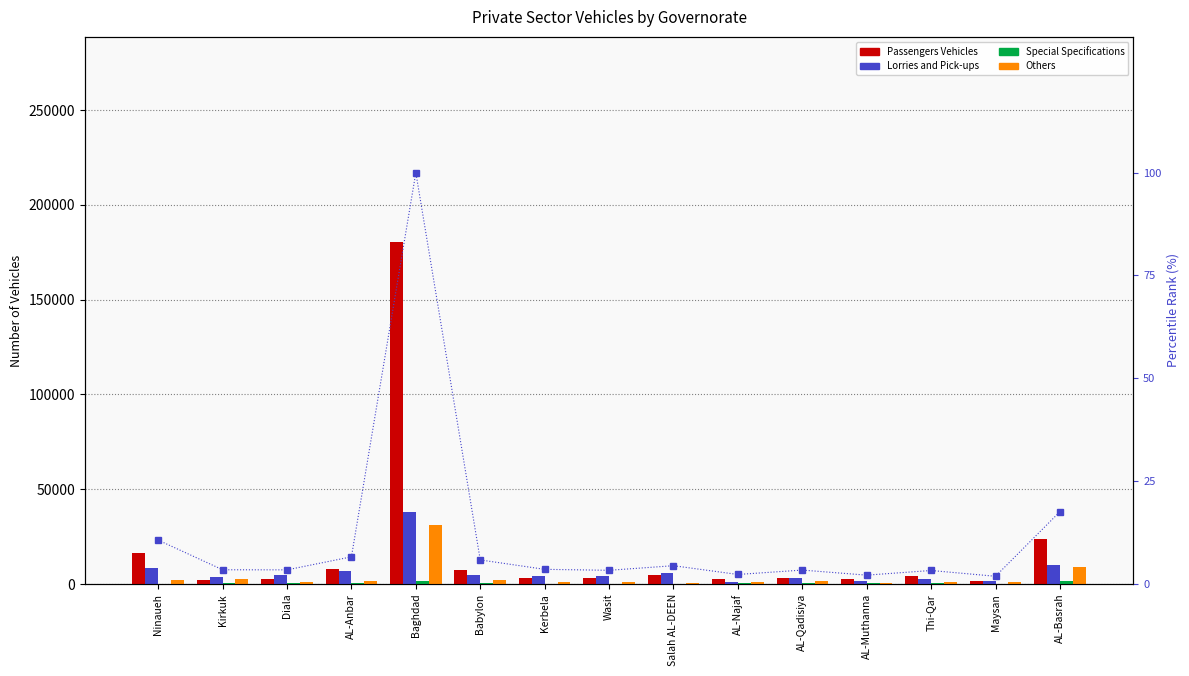

Count the number of categories in the chart.

15